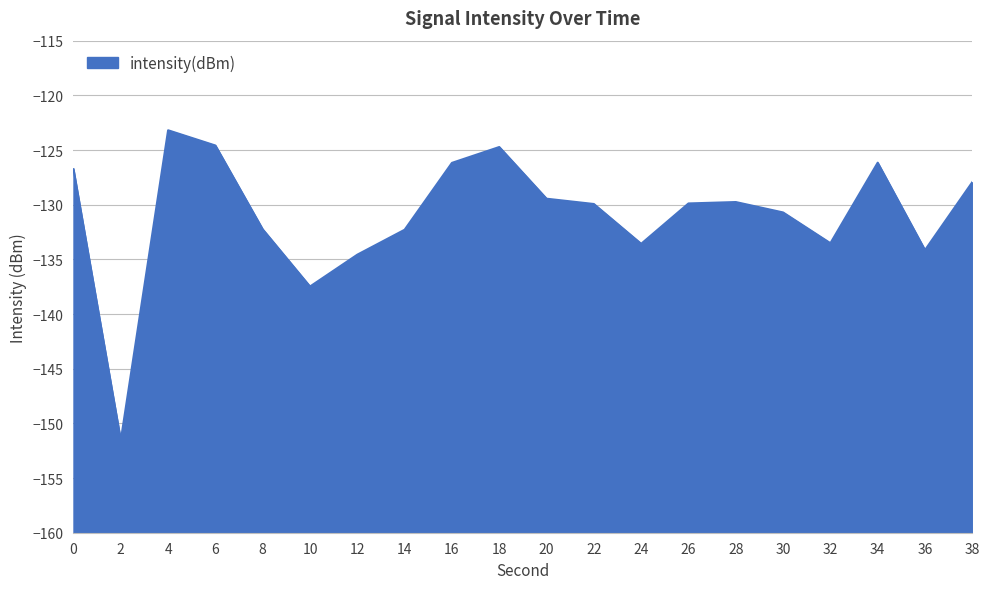

What is the greatest value displayed?

-123.2